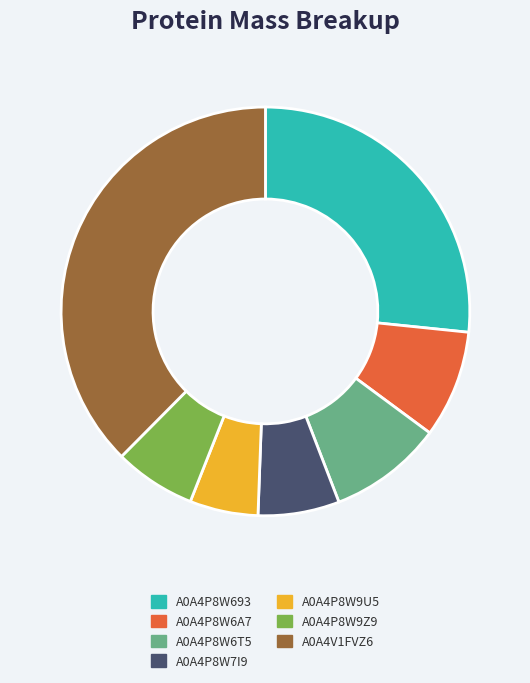

Which category has the biggest portion of the pie?

A0A4V1FVZ6